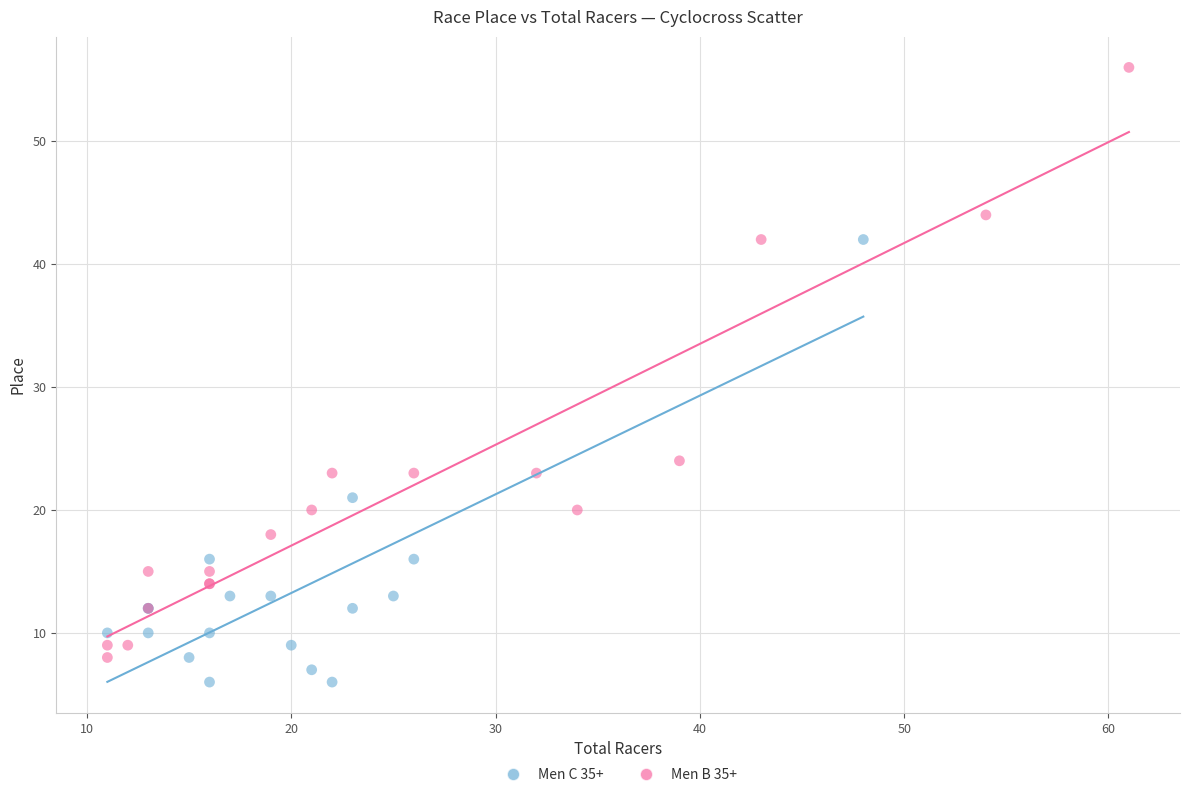

Which series has the largest Y range (max minus min)?

Men B 35+